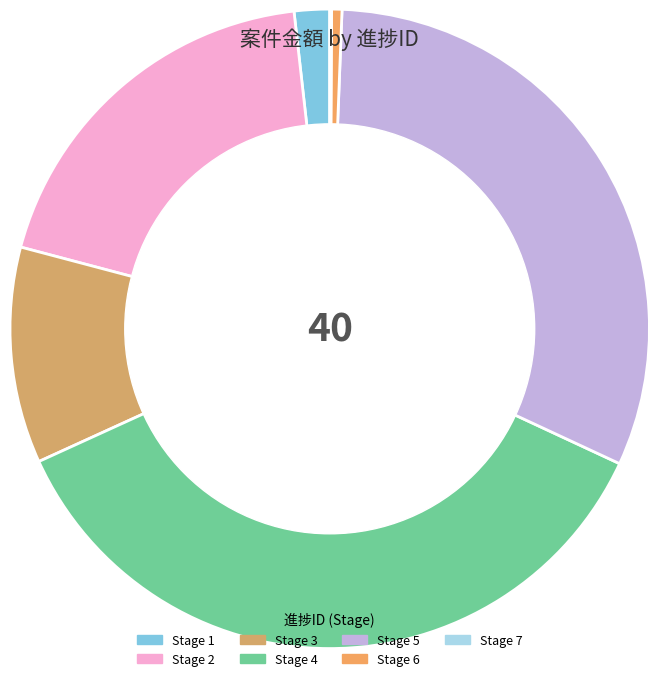

Which category has the biggest portion of the pie?

Stage 4